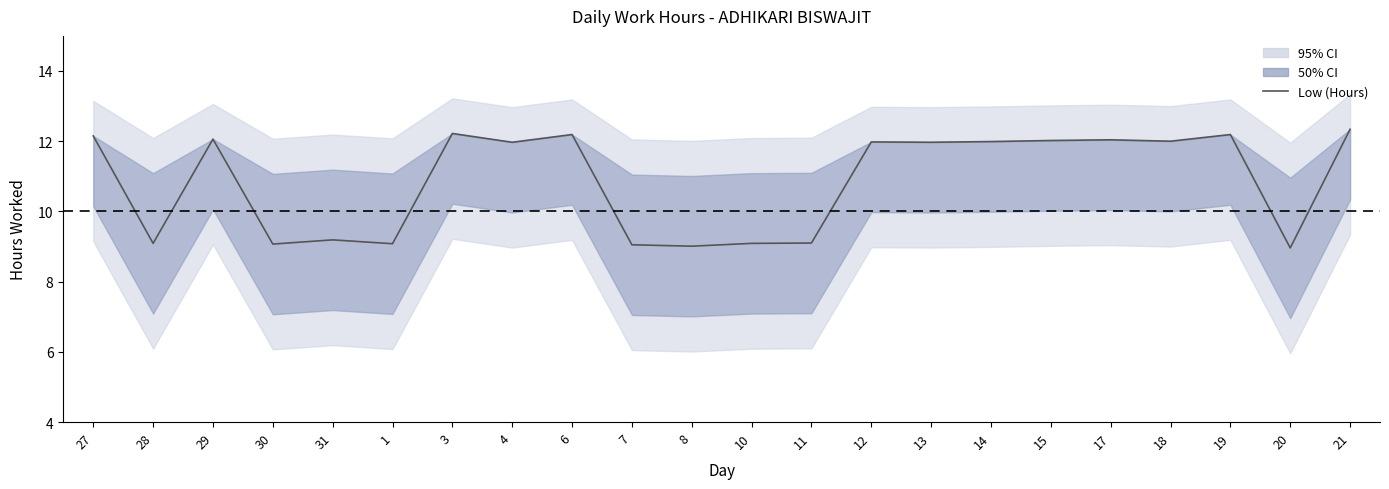

What is the maximum value shown in the chart?

12.3